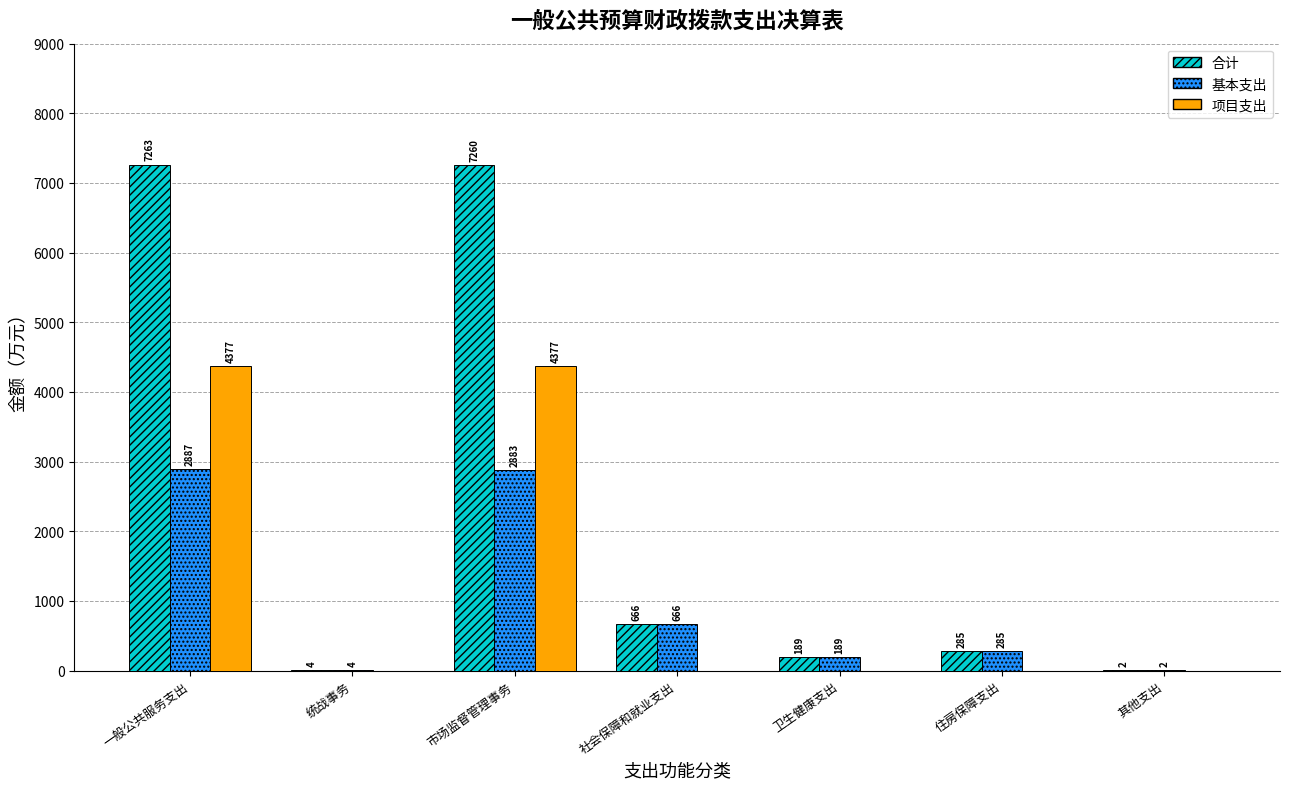

Read the 基本支出 value at 卫生健康支出.

188.7